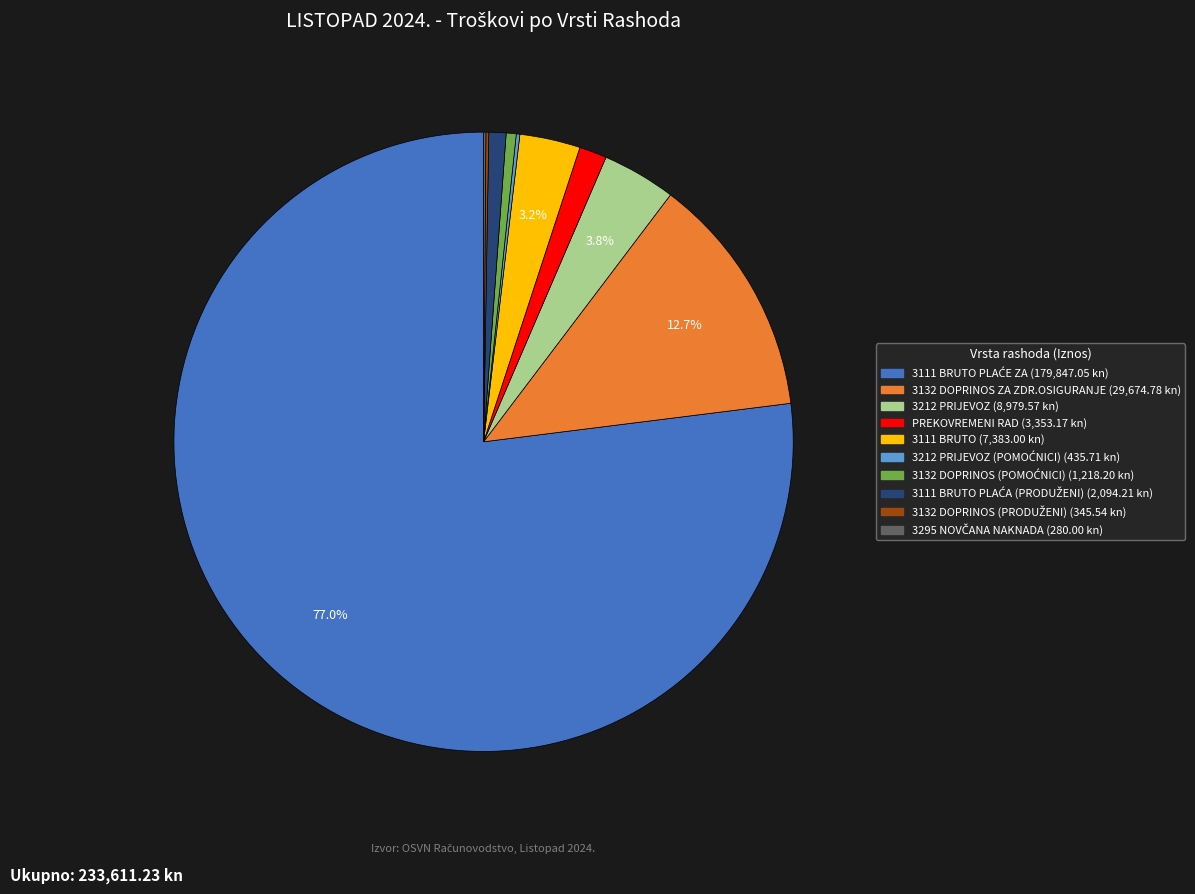

Does any single category account for the majority?

Yes